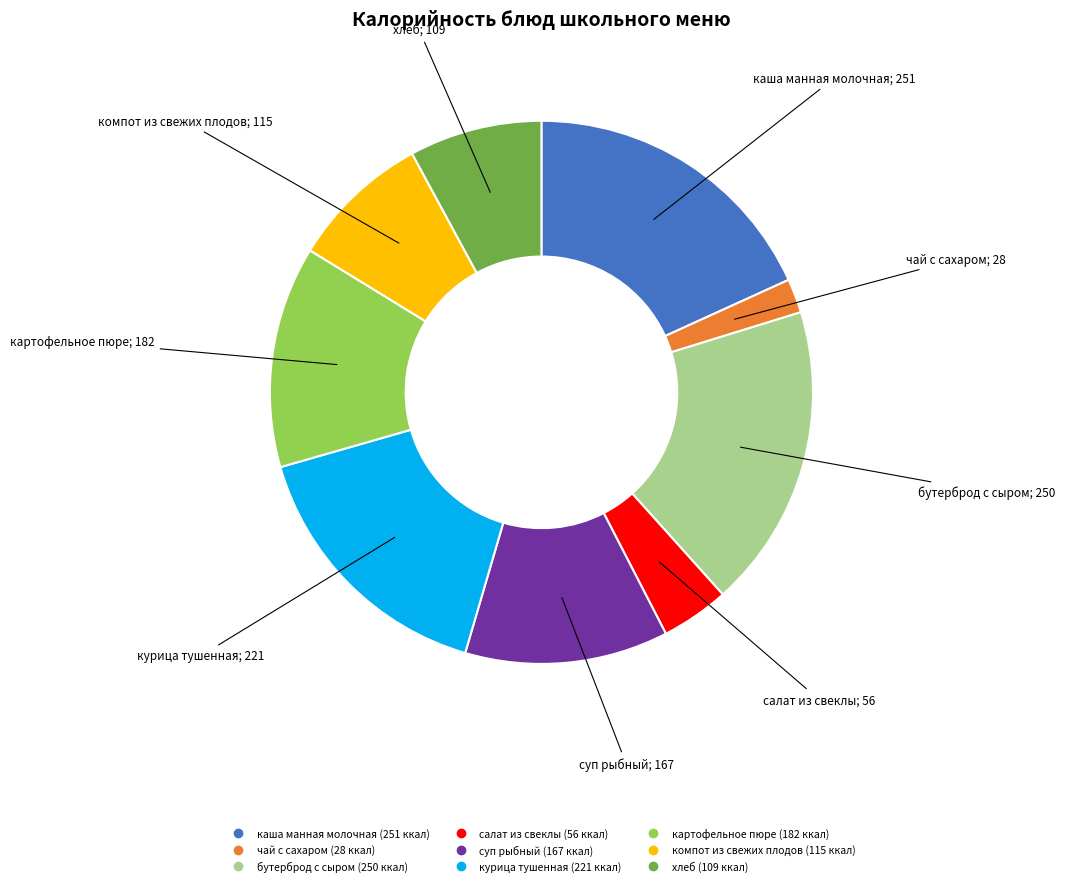

Approximately how many times larger is the value at суп рыбный compared to чай с сахаром?

6.0